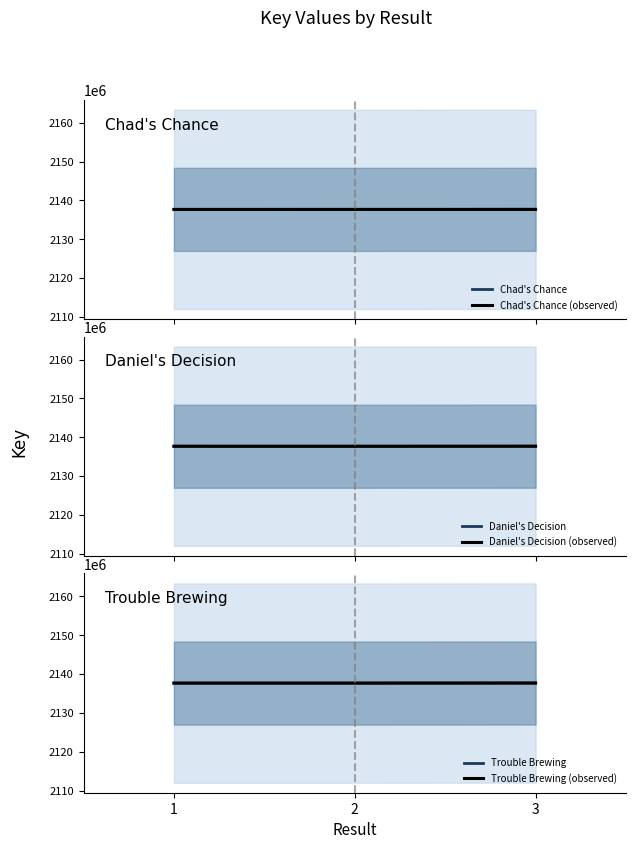

What is the total value across all series at 2?

12826084895.3